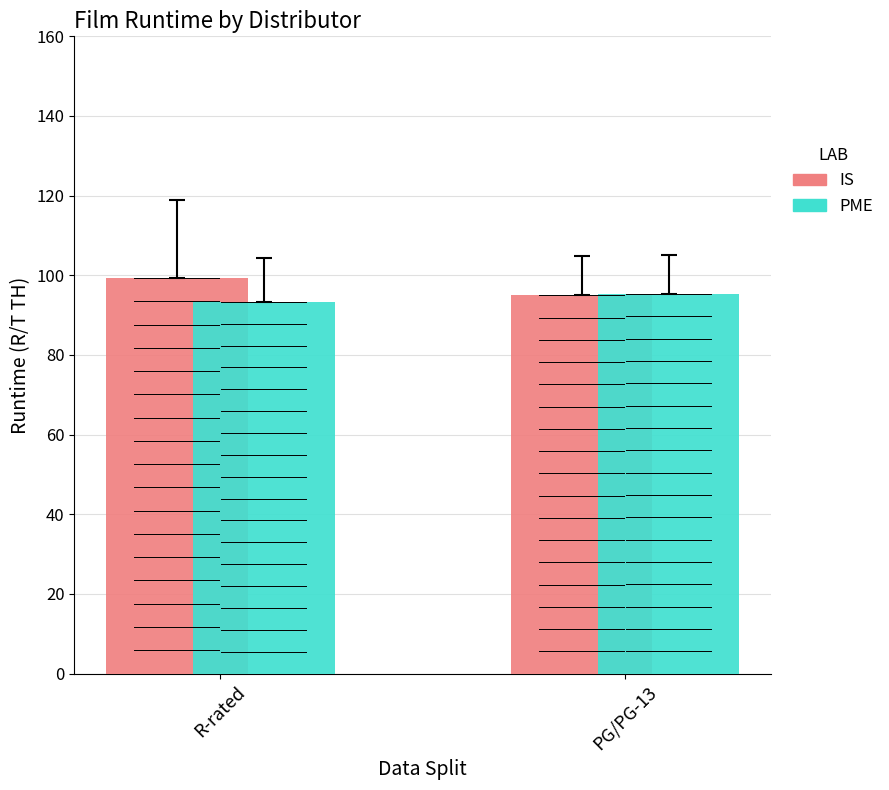

What is the sum of all IS values?

194.3